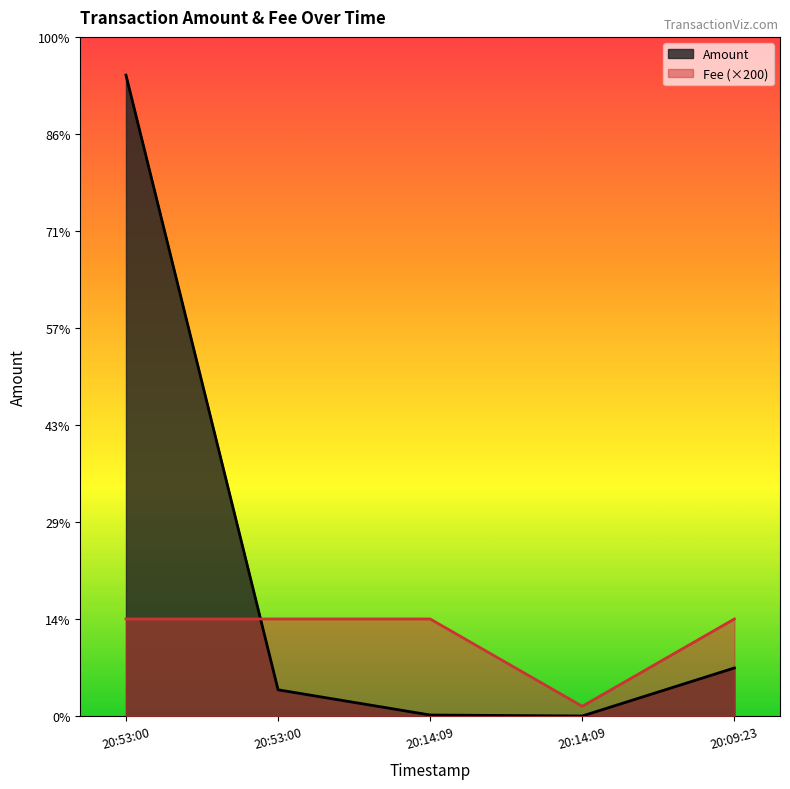

Reading left to right, what are all the values shown in this chart?

Amount: 1321.2	54.0	2.0	0.0	99.0
Fee: 200.0	200.0	200.0	20.0	200.0